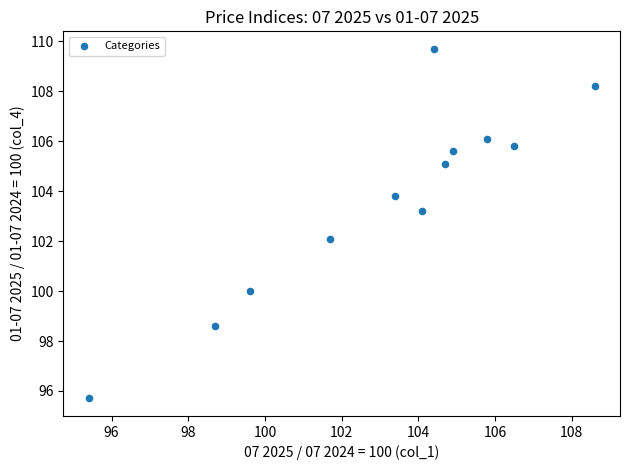

What is the range of Y values (max minus min)?

14.0